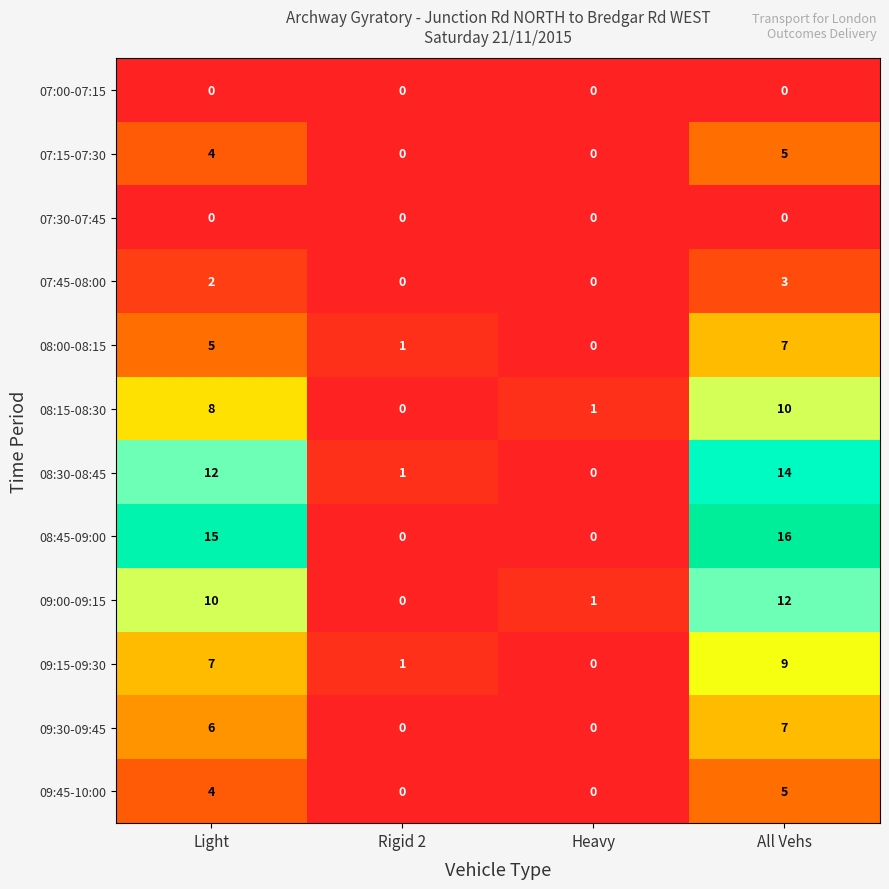

Which category has the highest value in the 09:15-09:30 series?

All Vehs